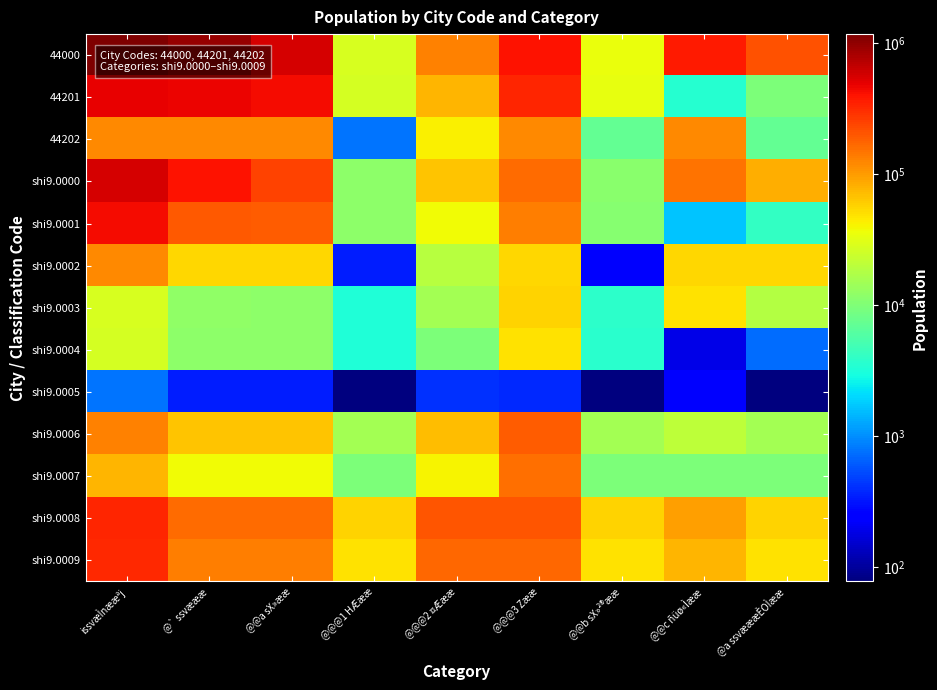

What is the total value across all series at @@@2 ¤Æææ?

884095